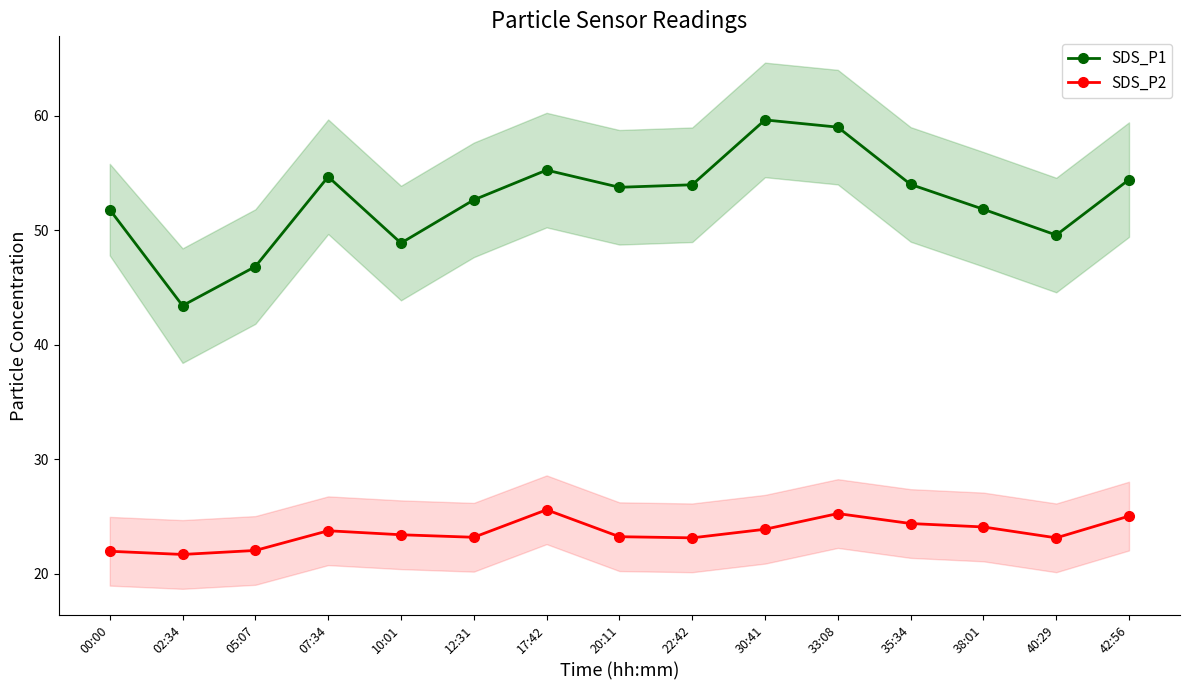

Which has a higher value, 00:00 or 05:07?

00:00